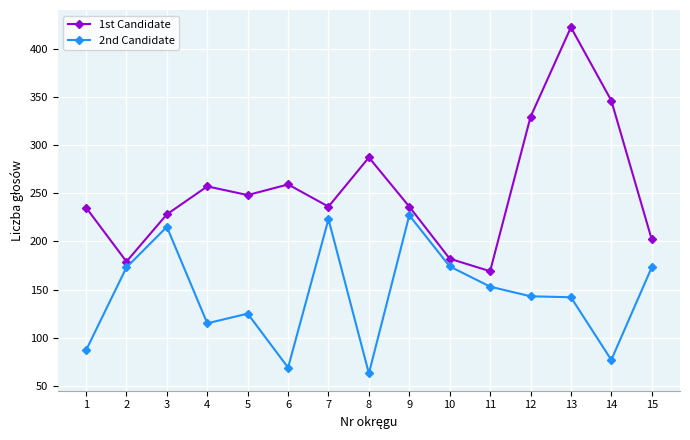

Where is the first local maximum for 1st Candidate?

4